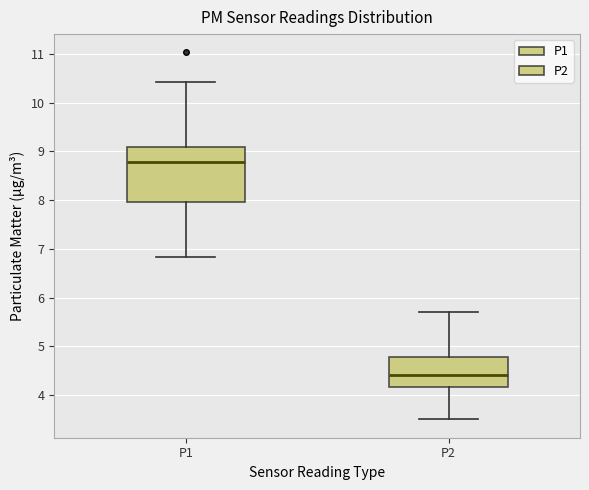

Which box's median line is the highest?

P1